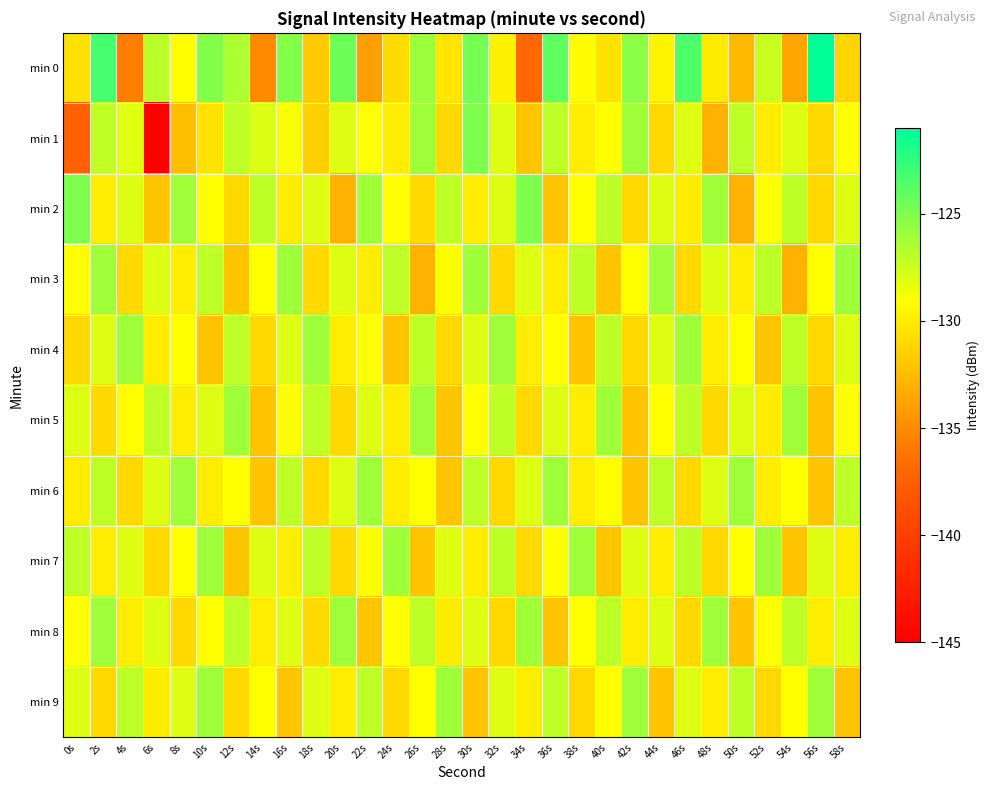

Which series has the widest spread of values?

min 1